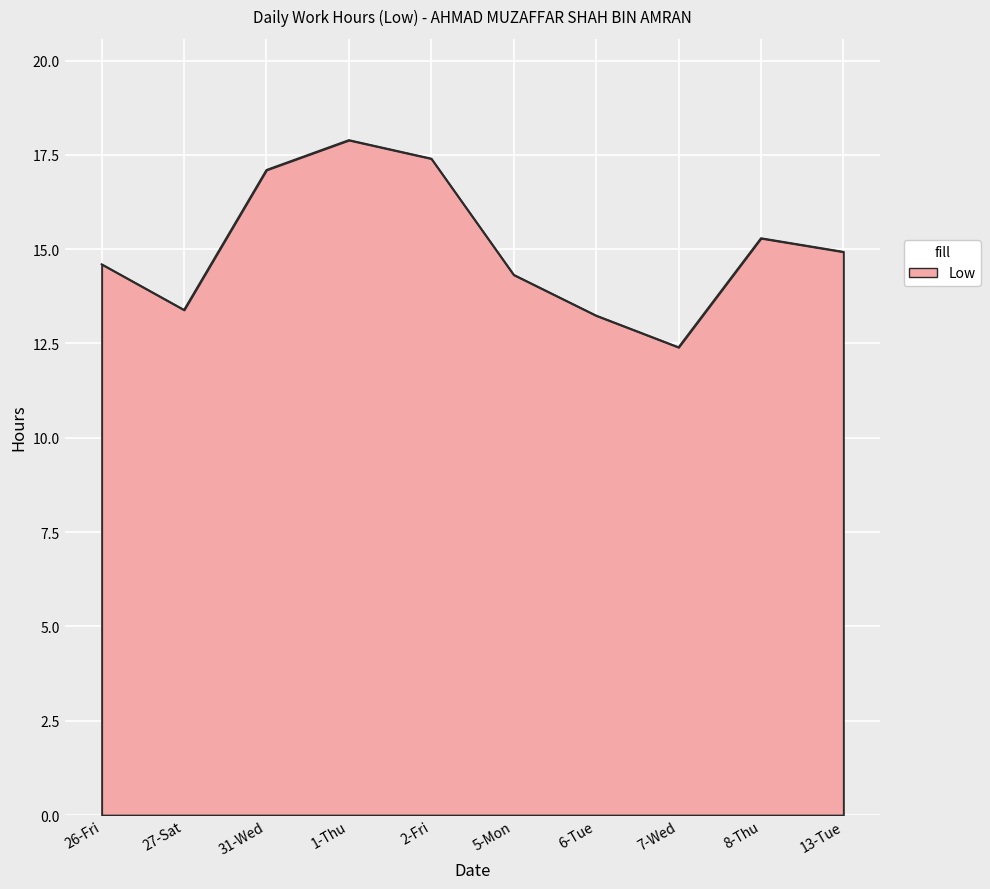

What position from the left is 27-Sat?

2